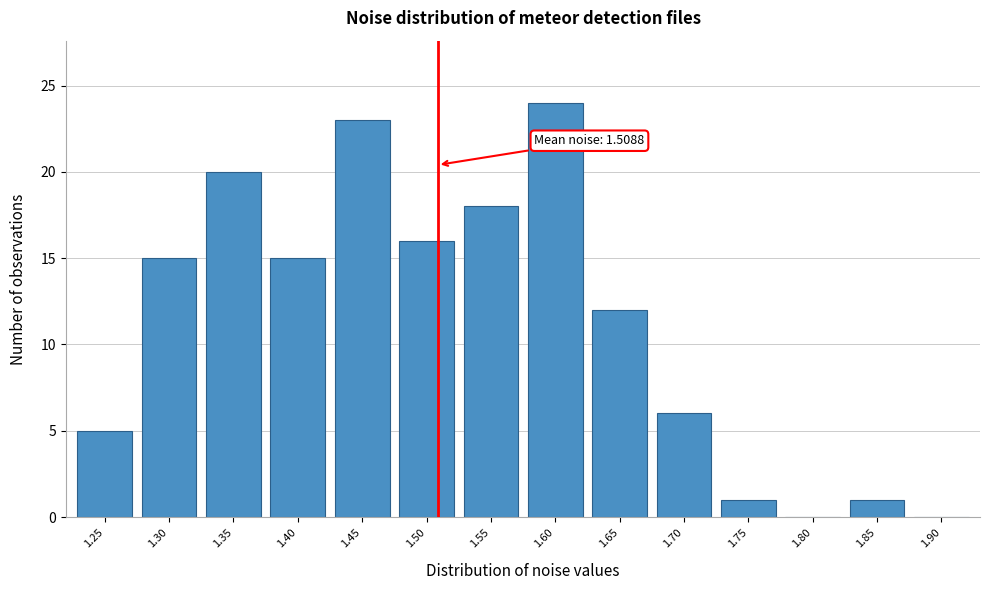

Reading right to left, extract all data points from this chart.

1.90=0	1.85=1	1.80=0	1.75=1	1.70=6	1.65=12	1.60=24	1.55=18	1.50=16	1.45=23	1.40=15	1.35=20	1.30=15	1.25=5